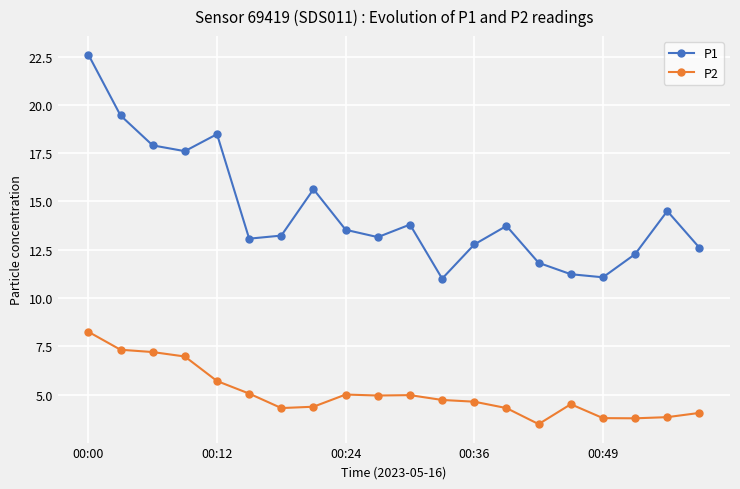

What is the maximum value shown in the chart?

22.6